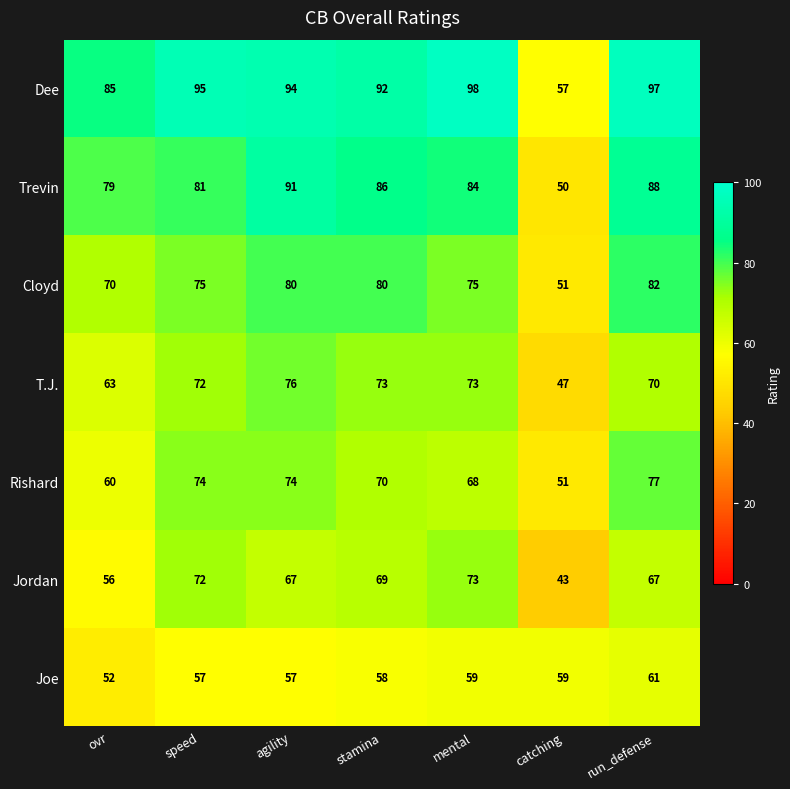

At which category is the sum across all series the highest?

run_defense